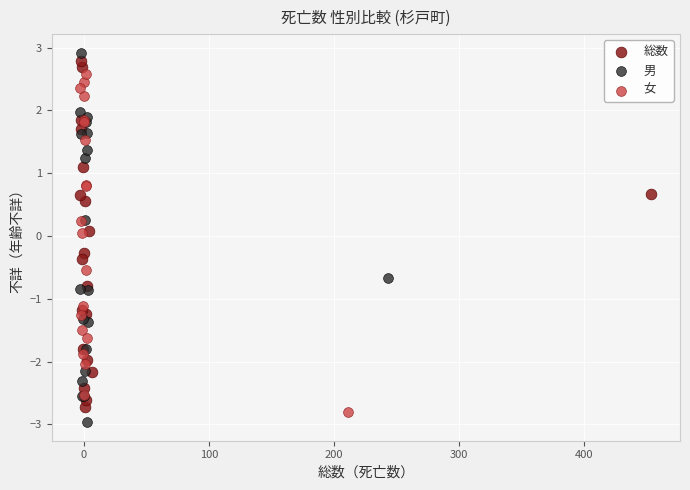

Which series reaches the minimum Y coordinate?

男